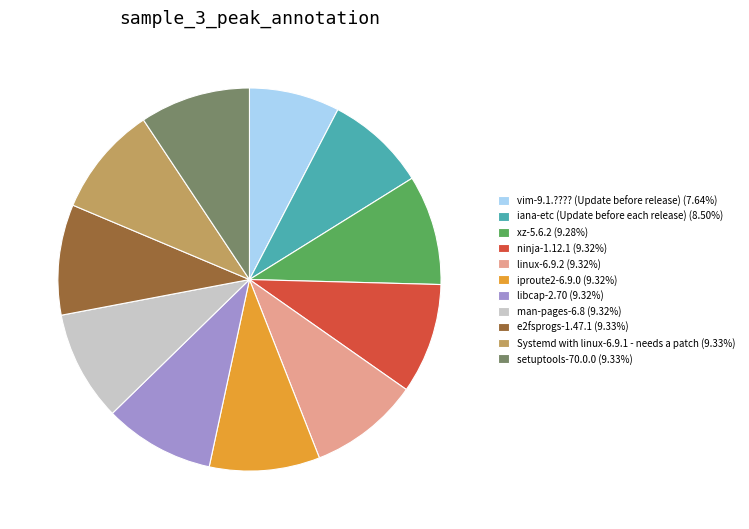

What is the ratio of the value at Systemd with linux-6.9.1 - needs a patch (9.33%) to the value at linux-6.9.2 (9.32%)?

1.0